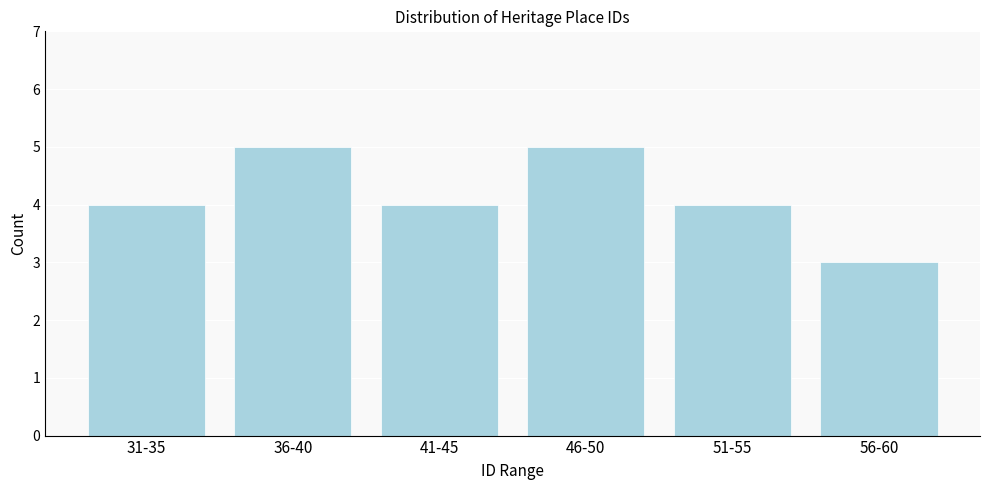

Reading left to right, list all the values displayed in this chart.

31-35=4	36-40=5	41-45=4	46-50=5	51-55=4	56-60=3